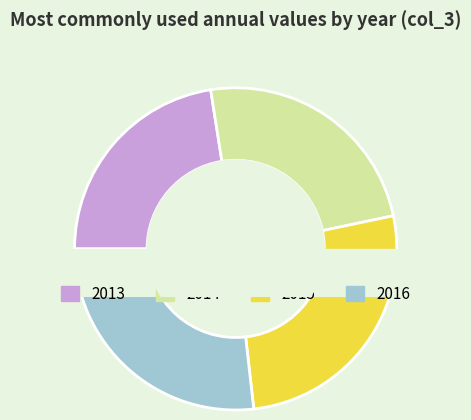

To the nearest percent, what is the average slice percentage?

25%